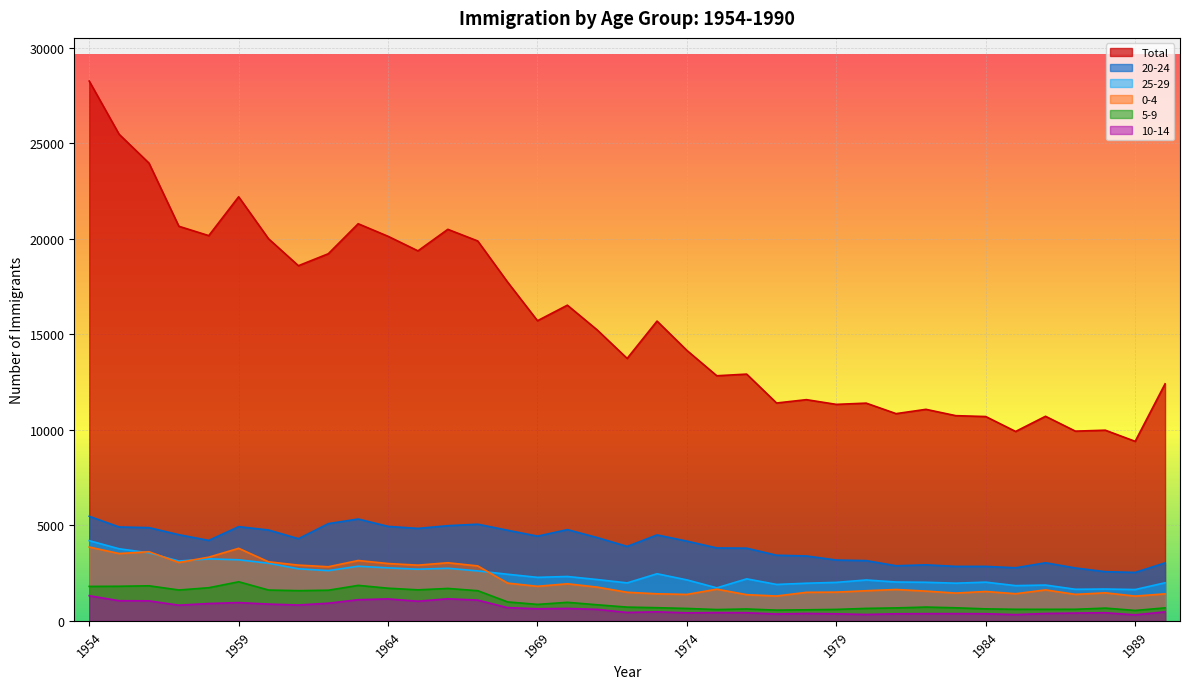

What is the value of the 0-4 point at the 18th from the left?

1765